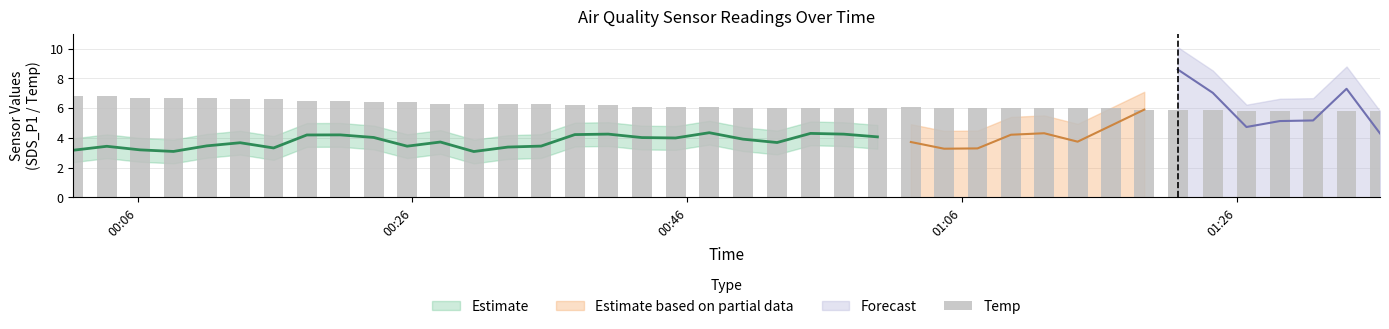

How many bars are there in total?

40